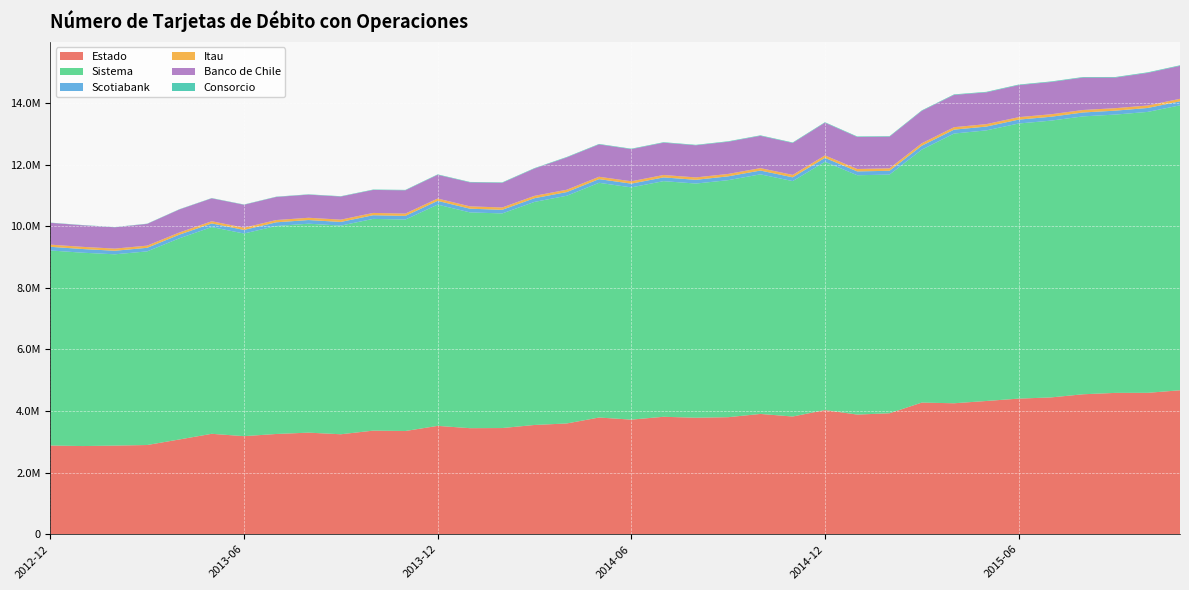

Reading right to left, what are all the values shown in this chart?

Estado: 4674846	4591758	4589973	4545266	4442468	4403810	4326893	4252770	4274685	3928213	3885481	4031908	3822347	3906072	3800525	3782800	3813839	3721442	3789708	3596939	3547849	3448016	3443749	3518552	3351961	3363837	3246272	3298583	3255479	3184406	3260917	3077719	2897030	2878018	2863081	2880854
Sistema: 9253127	9122942	9038239	9024364	8988530	8933624	8787748	8759506	8215332	7750875	7772099	8063604	7645100	7780786	7697237	7605179	7652393	7542405	7622121	7394916	7244095	6969537	7007752	7185453	6866928	6876274	6776396	6785749	6754148	6581005	6714031	6532648	6288223	6211971	6279109	6334075
Scotiabank: 129764	127923	127402	127026	126138	126428	123848	126599	126235	123623	124525	126630	122678	123361	123930	121244	121632	120906	119835	118700	120157	118049	119665	121104	118939	118743	118556	118666	119788	116759	117368	117869	116123	115673	119323	119283
Itau: 82046	81263	80787	80574	80692	80333	79351	79683	80535	78879	79534	80523	79163	79135	78878	78159	78154	77644	77039	76634	76804	75483	76609	76635	75537	75083	74716	74347	73841	72067	71984	71621	70781	69866	70873	70082
Banco de Chile: 1070103	1058221	994021	1053132	1048102	1040617	1031647	1048737	1051407	1029210	1039232	1061106	1037033	1048459	1045209	1043216	1049799	1042922	1050663	1049457	886794	800868	778450	769968	755642	746574	750074	750741	749253	744773	743299	747008	705555	692350	700817	708803
Consorcio: 18338	18274	18010	17772	17629	17292	17086	16965	16819	16324	16498	16501	16126	15853	15367	15297	15199	14937	14830	14760	14574	14230	14214	14028	13524	12700	11338	10367	9784	9179	9080	8603	8065	7784	7458	6889